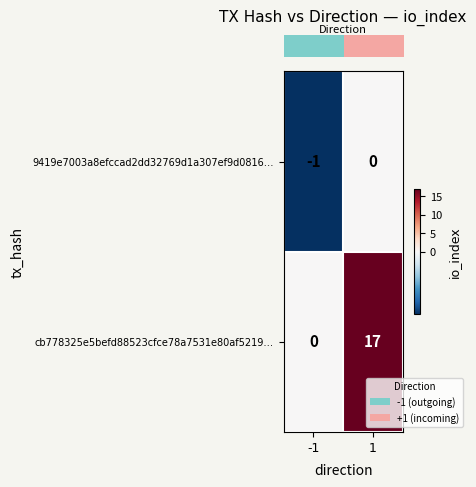

Between -1 and 1, which series saw the biggest shift?

cb778325e5befd88523cfce78a7531e80af5219…